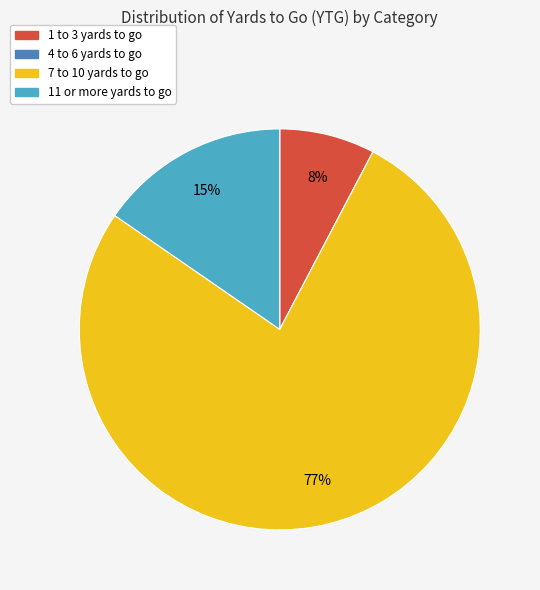

To the nearest percent, what is the difference between the largest and smallest slice percentages?

77%